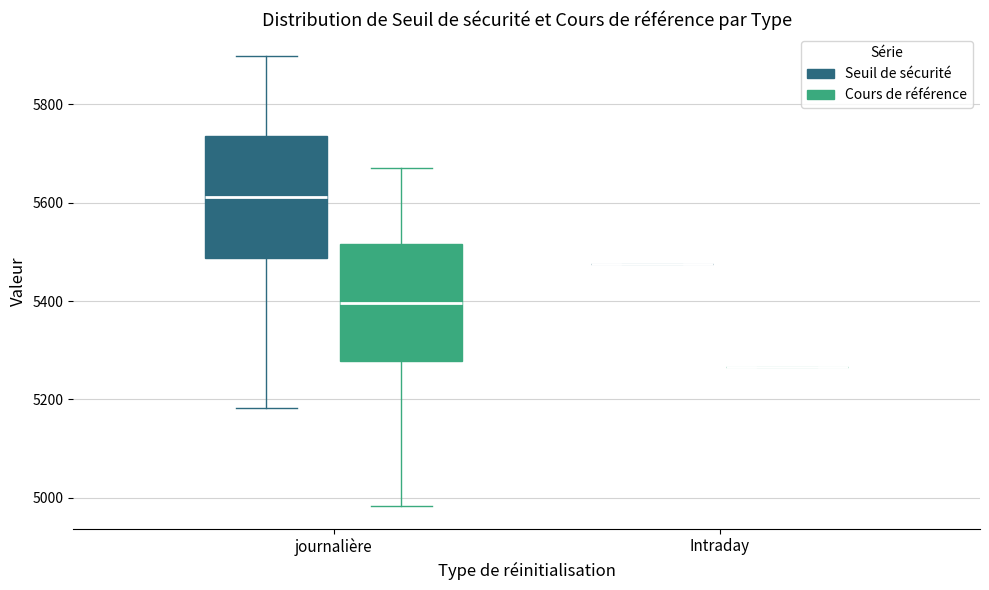

Reading left to right, transcribe this box plot: for each box, give where its median line is, the range the box spans, and where its two whiskers end, as read against the y-axis. The values are not printed on the chart, so give them approximately, as read against the axis.

journalière (Seuil de sécurité): median 5620, box 5480 to 5740, whiskers 5180 to 5900
journalière (Cours de référence): median 5400, box 5280 to 5520, whiskers 4980 to 5680
Intraday (Seuil de sécurité): box collapsed to a line at 5480, whiskers 5480 to 5480
Intraday (Cours de référence): box collapsed to a line at 5260, whiskers 5260 to 5260